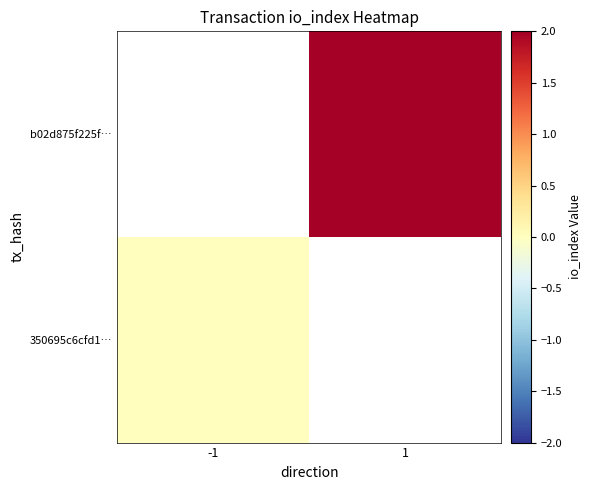

At 1, list the series in order from largest to smallest.

350695c6cfd1…, b02d875f225f…